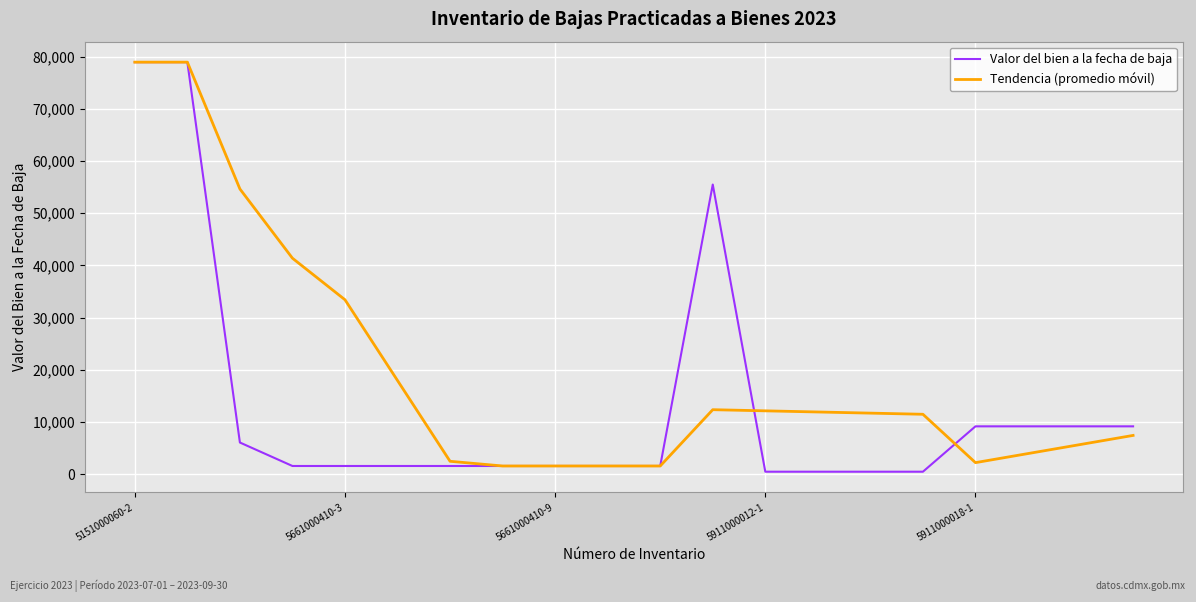

Which series has the largest total across all categories?

Tendencia (promedio móvil)